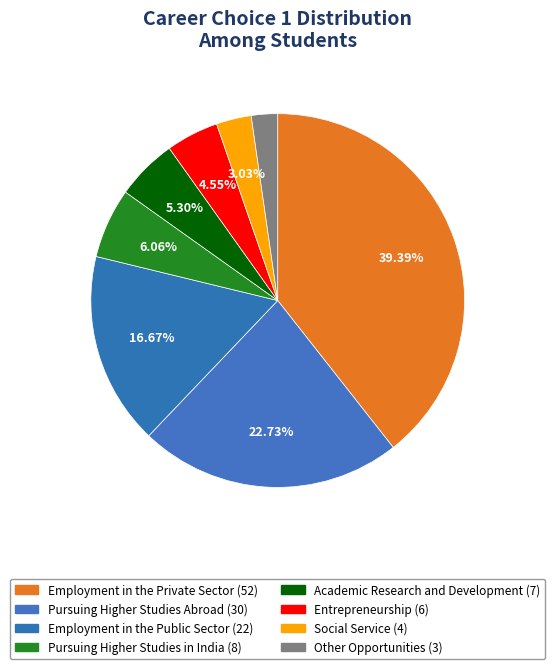

To the nearest percent, what portion does Entrepreneurship represent?

5%